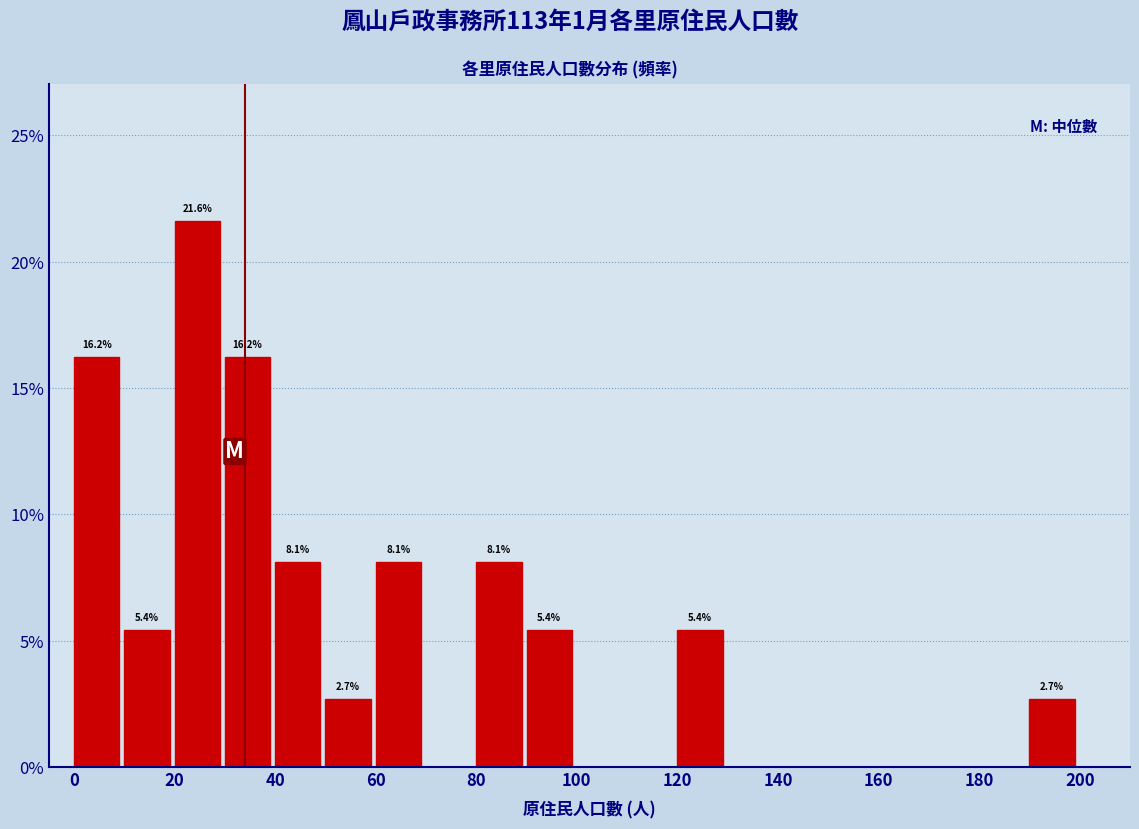

Which range on the x-axis has the tallest bar?

20 to 30